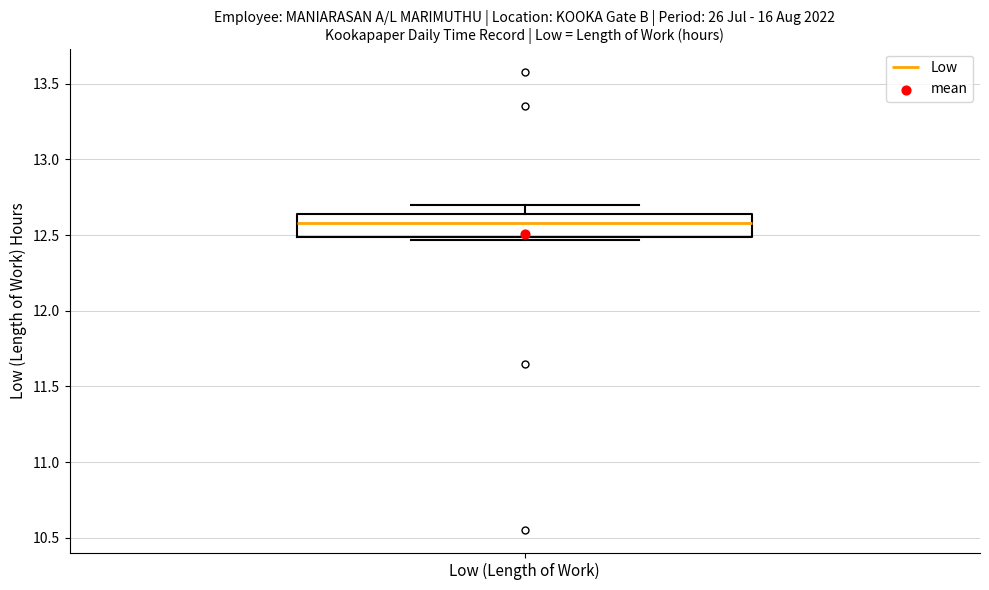

Where does the upper whisker of the box for Low (Length of Work) end on the y-axis? The values are not printed on the chart, so give them approximately, as read against the axis.

12.70